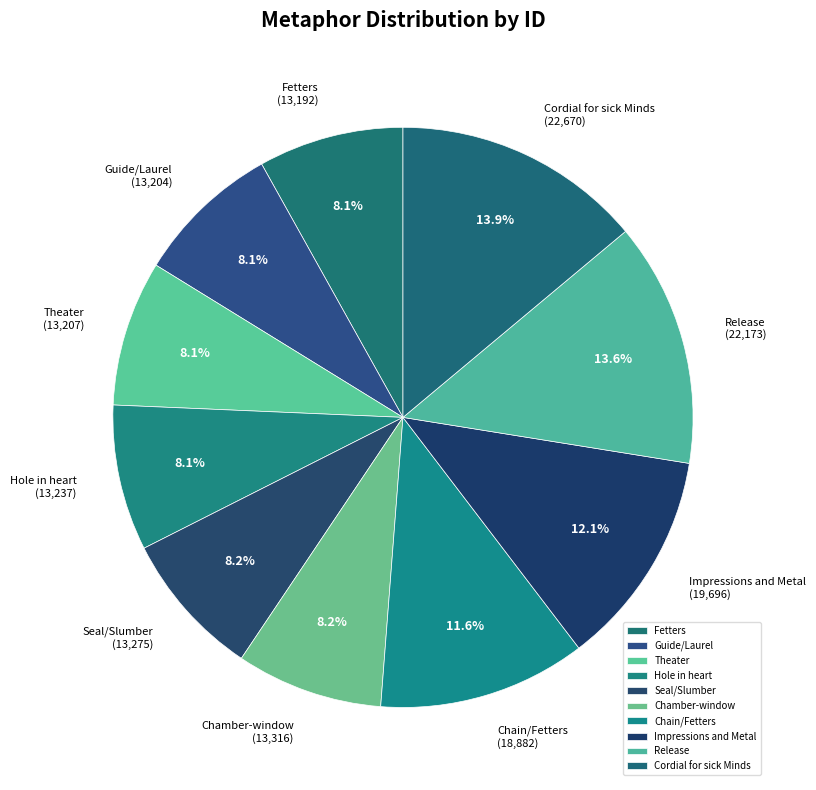

To the nearest percent, what is the combined percentage of Seal/Slumber and Chain/Fetters?

20%